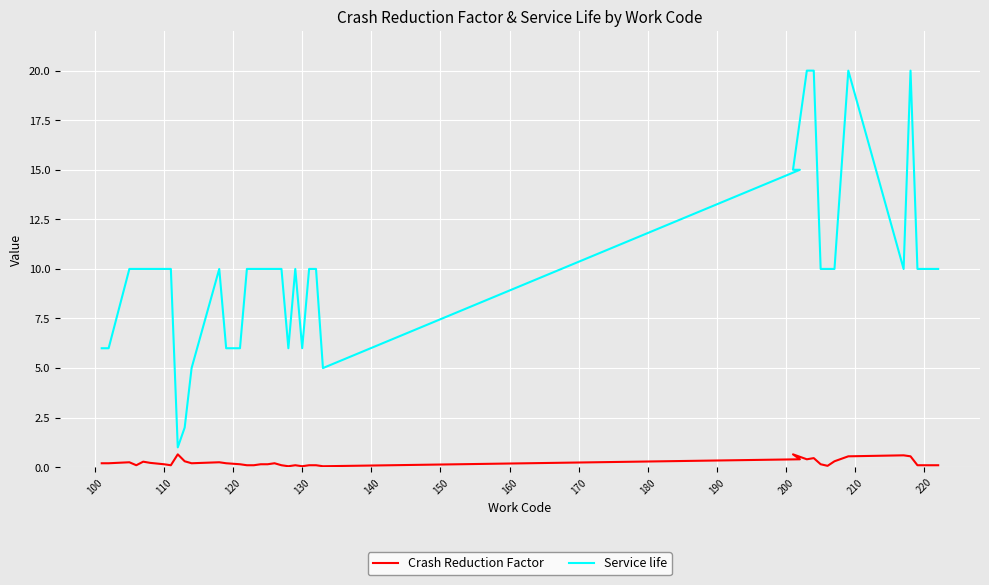

True or false: Crash Reduction Factor and Service life intersect in this chart.

False